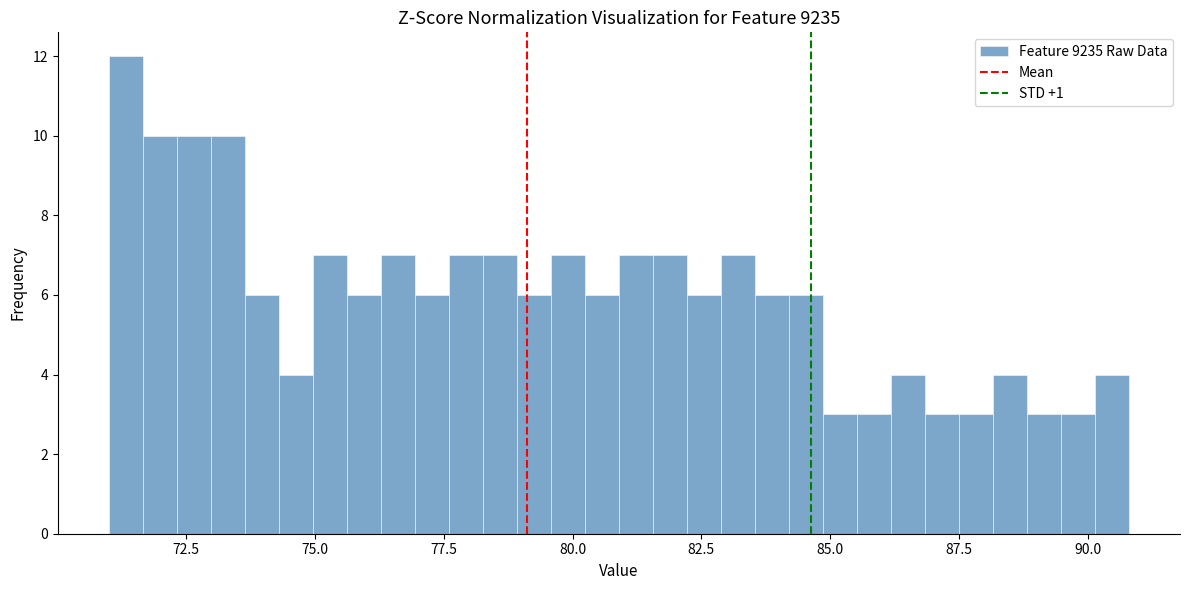

Read against the x-axis, roughly where is the centre of the tallest bar?

71.5